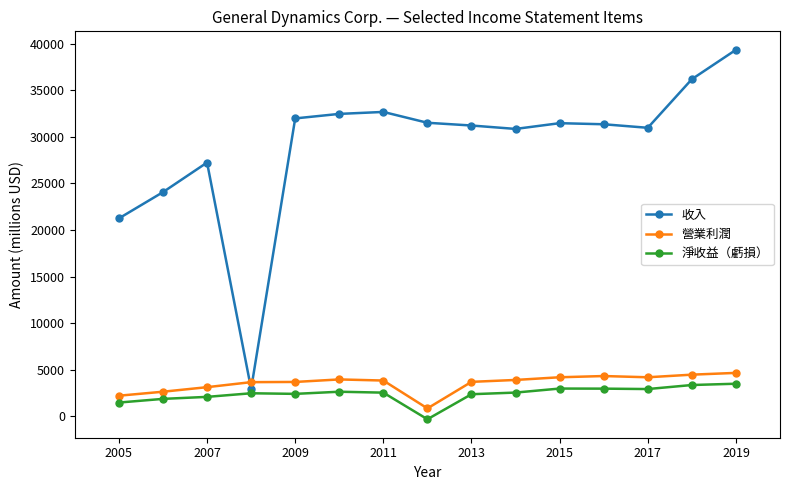

The value of 收入 at 2015 is 31469. True or false?

True